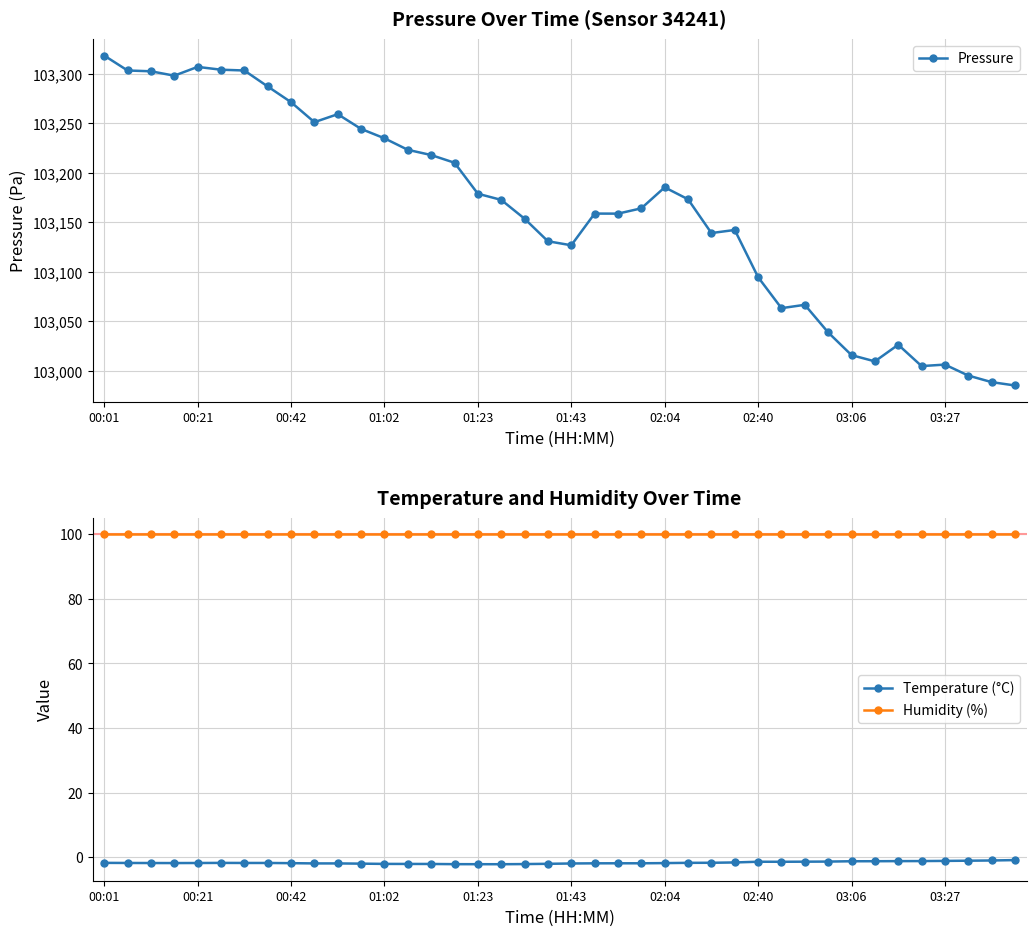

Is it true that Temperature (°C) equals -1.9 at 01:43?

True